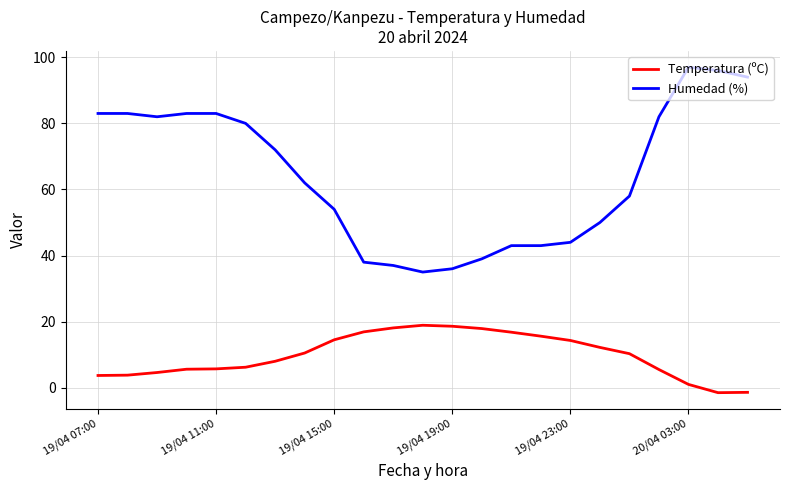

What are all the series names shown in the legend?

Temperatura (ºC), Humedad (%)